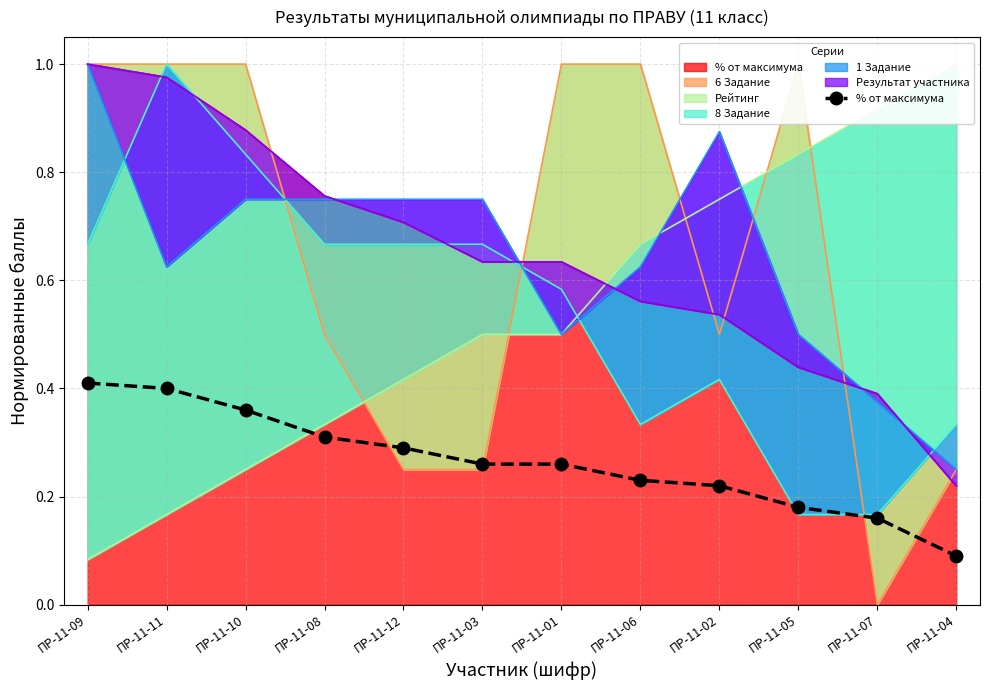

How many values are between 0 and 1?

12